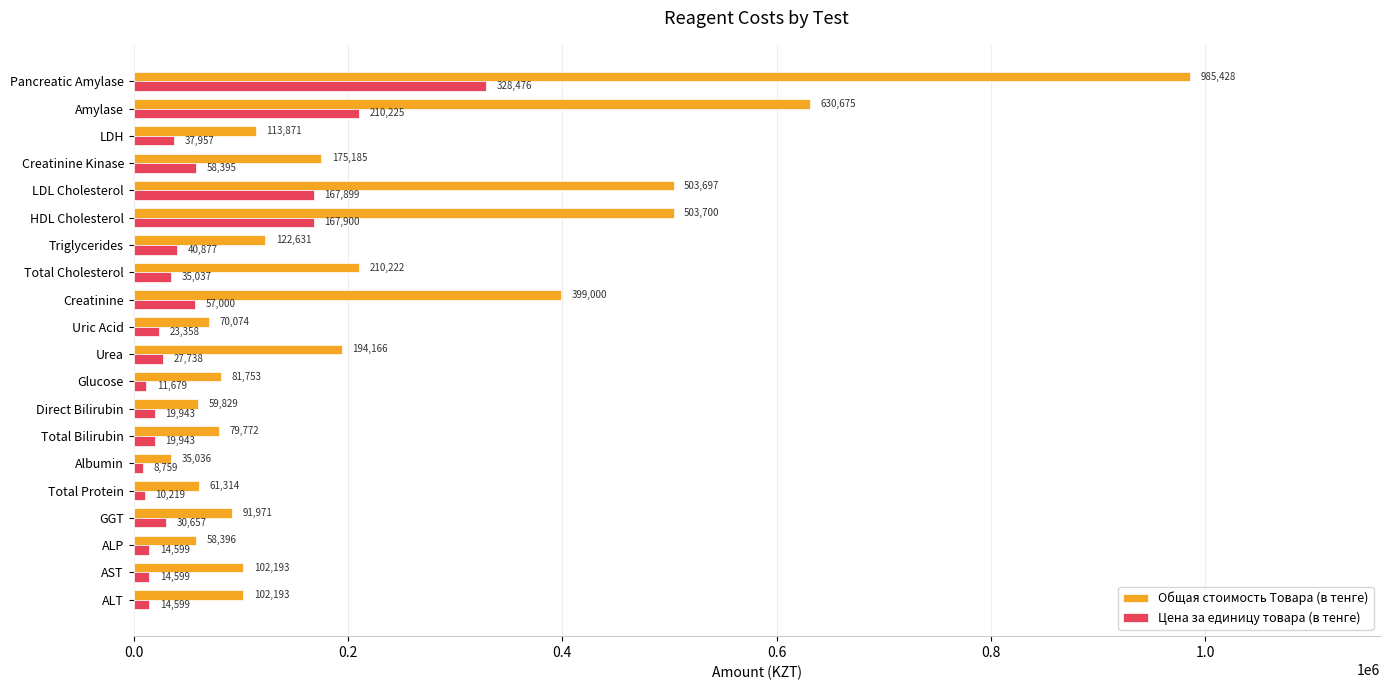

What is the spread (max minus min) of values at LDH?

75914